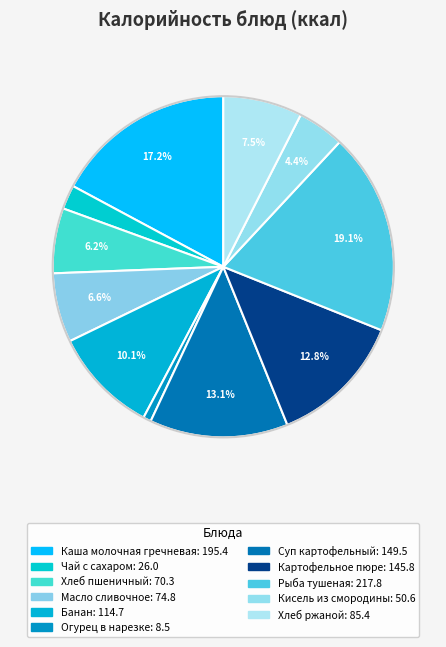

To the nearest percent, what is the average slice percentage?

9%